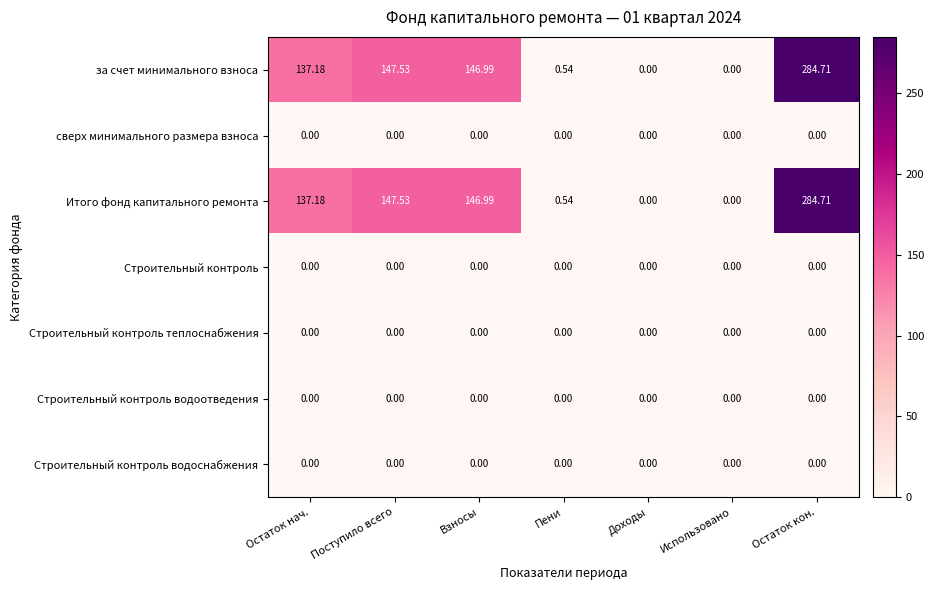

At which label is за счет минимального взноса closest to 142?

Остаток нач.